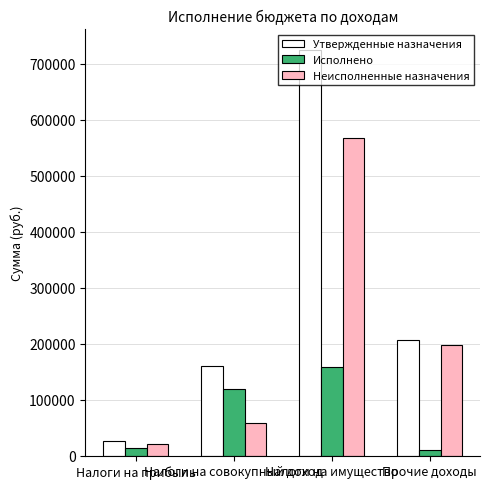

What is the difference between the maximum and minimum values in the Неисполненные назначения series?

547629.2